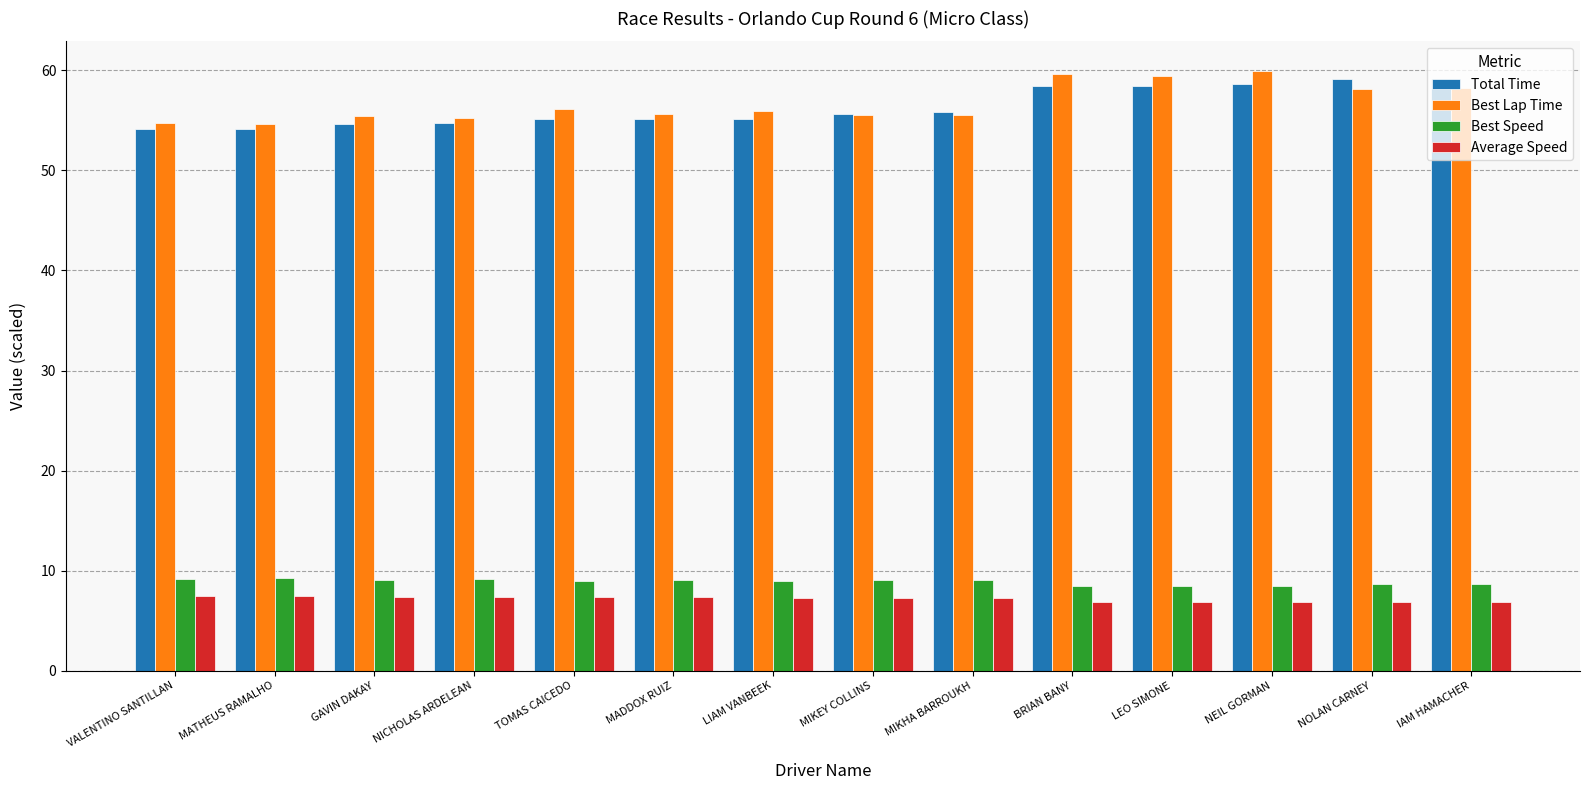

True or false: Total Time has a value of 54.6 at GAVIN DAKAY.

True